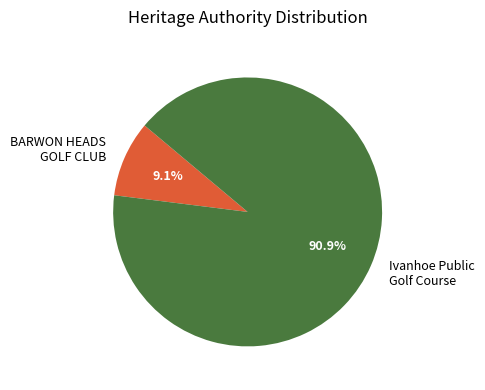

What is the largest slice in the pie chart?

Ivanhoe Public Golf Course